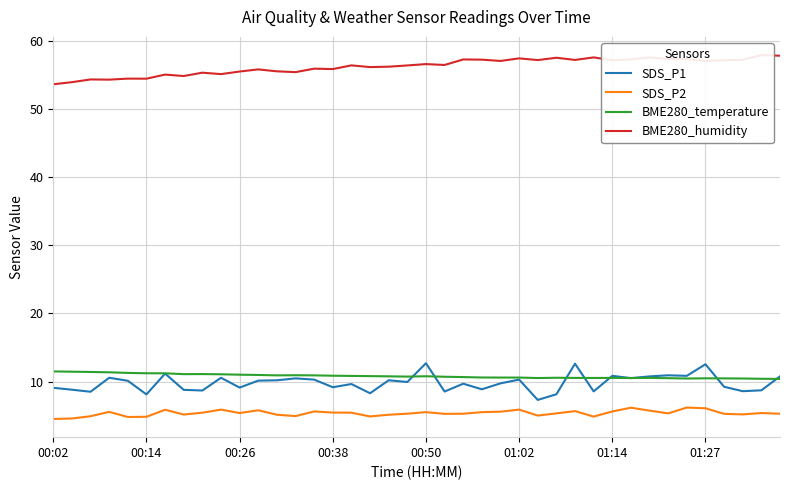

The value of SDS_P2 at 01:14 is 5.6. True or false?

True